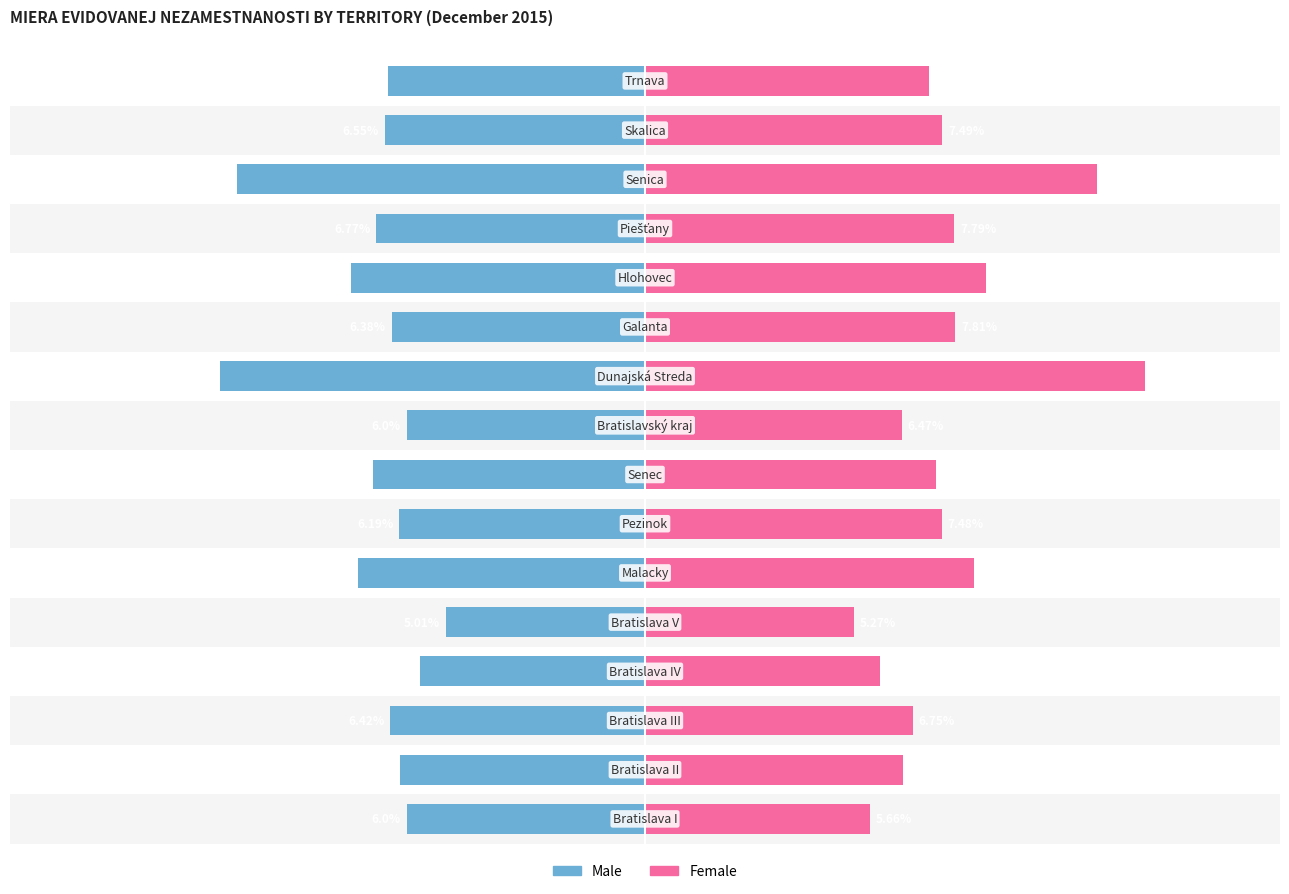

Which series has the largest total across all categories?

Female